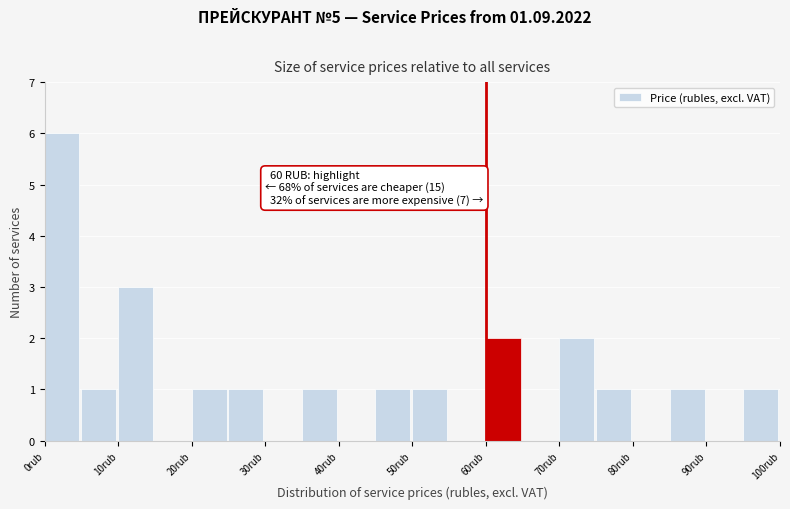

Which range on the x-axis has the tallest bar?

0 to 5